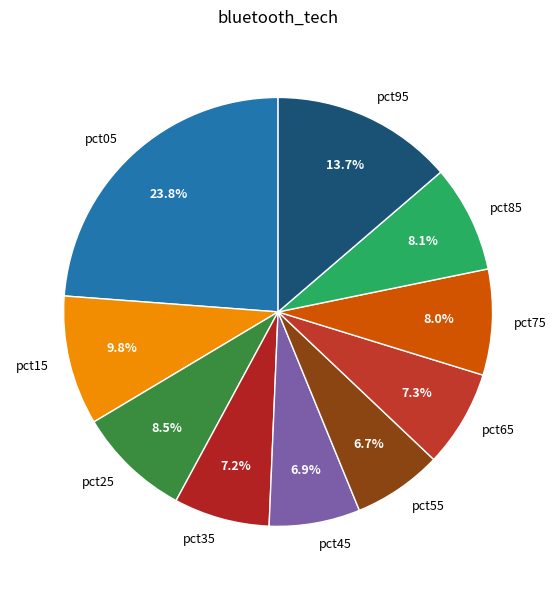

To the nearest percent, what percentage of the pie is pct45?

7%